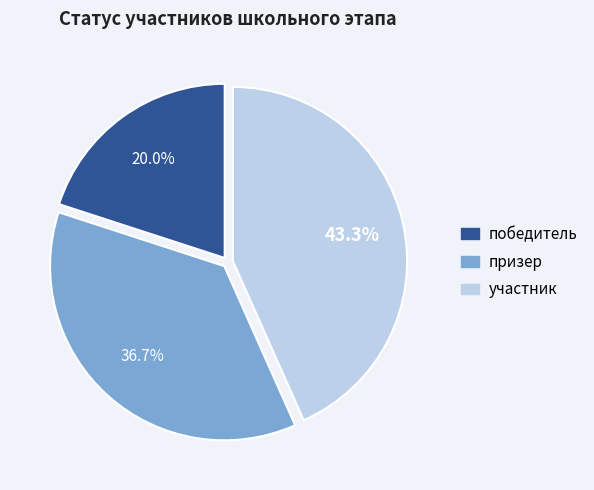

To the nearest percent, what portion does победитель represent?

20%